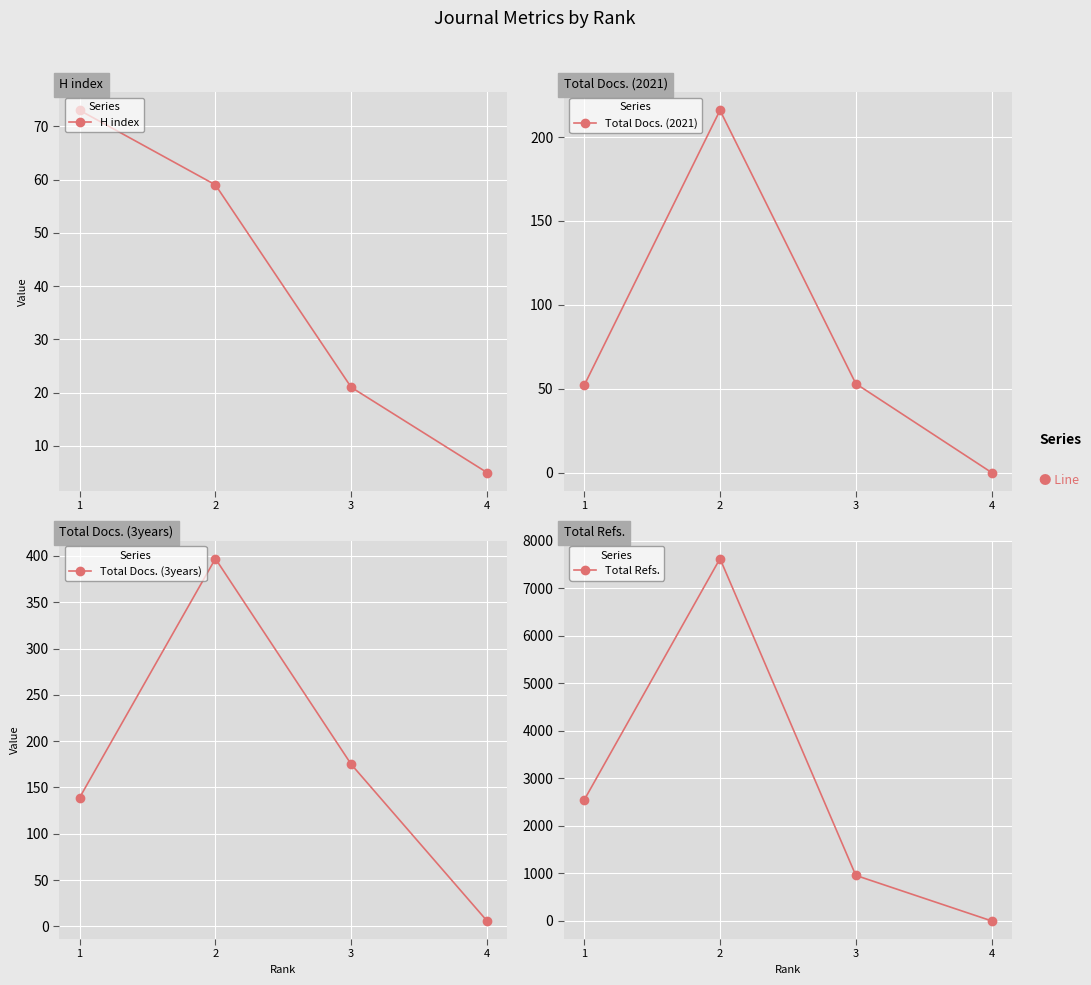

At which category is the sum across all series the highest?

2